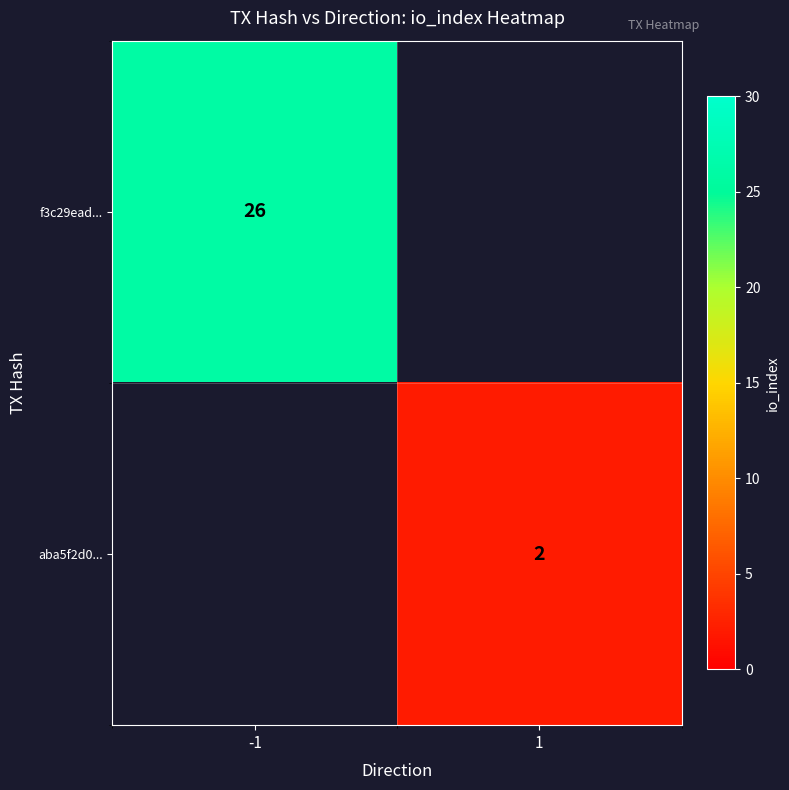

Which has a higher value, 1 or -1?

-1